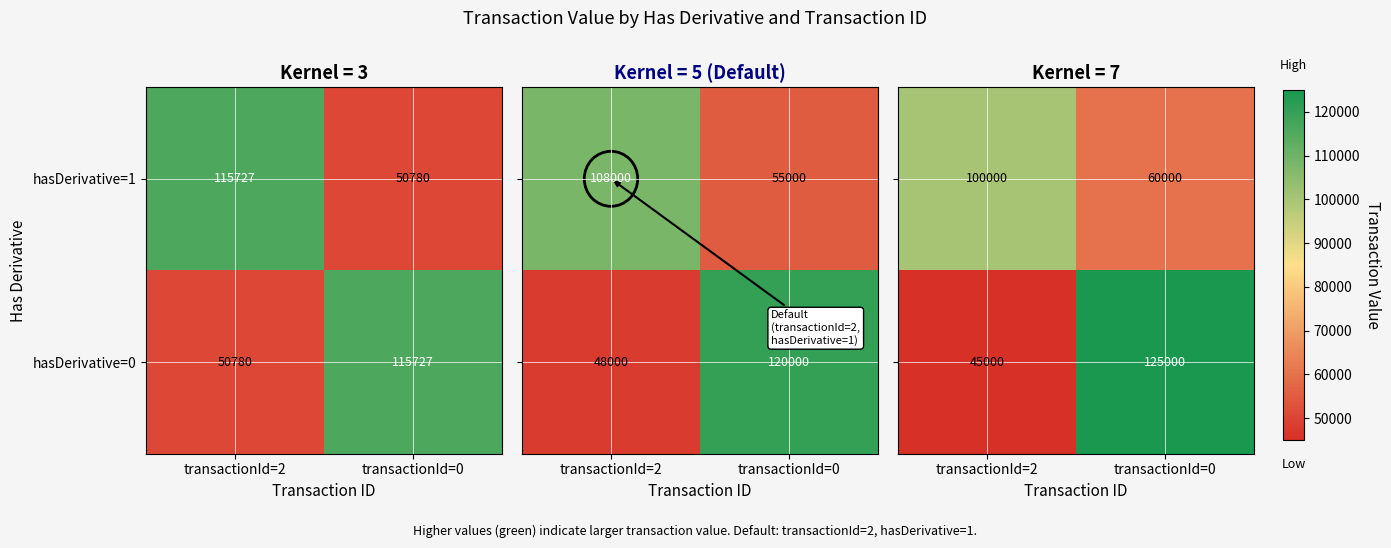

Count the number of categories in the chart.

2